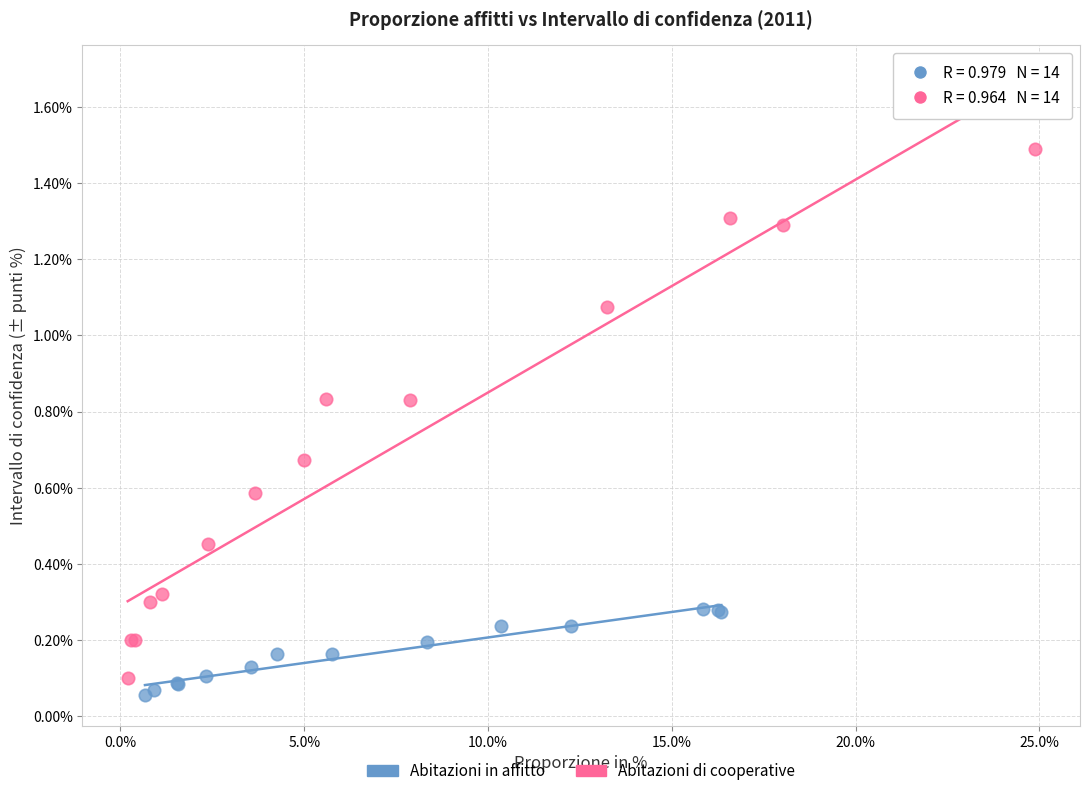

Which series contains the highest Y value?

Abitazioni di cooperative